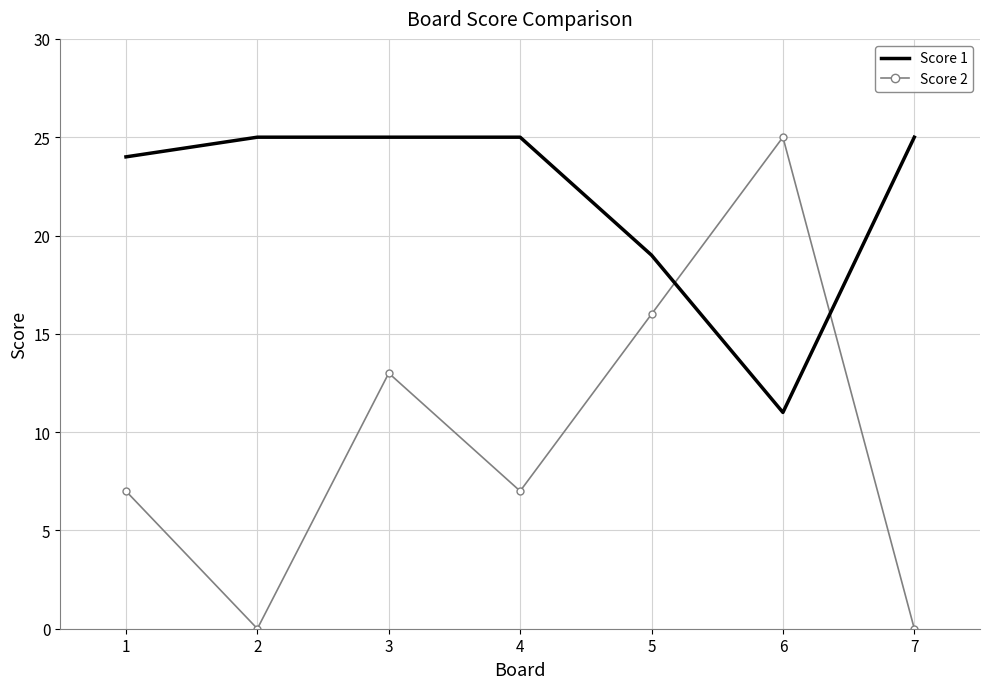

Between which two adjacent categories do Score 1 and Score 2 first intersect?

5 and 6